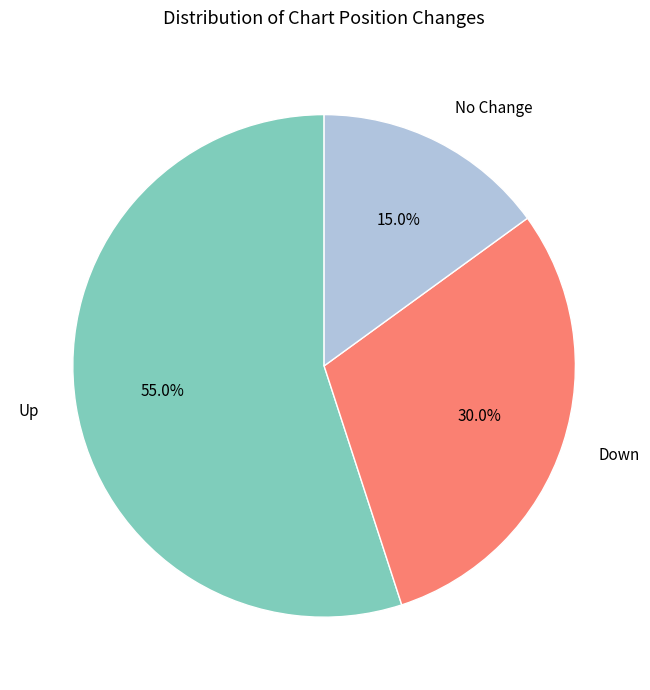

What is the total percentage of Up and Down?

85.0%